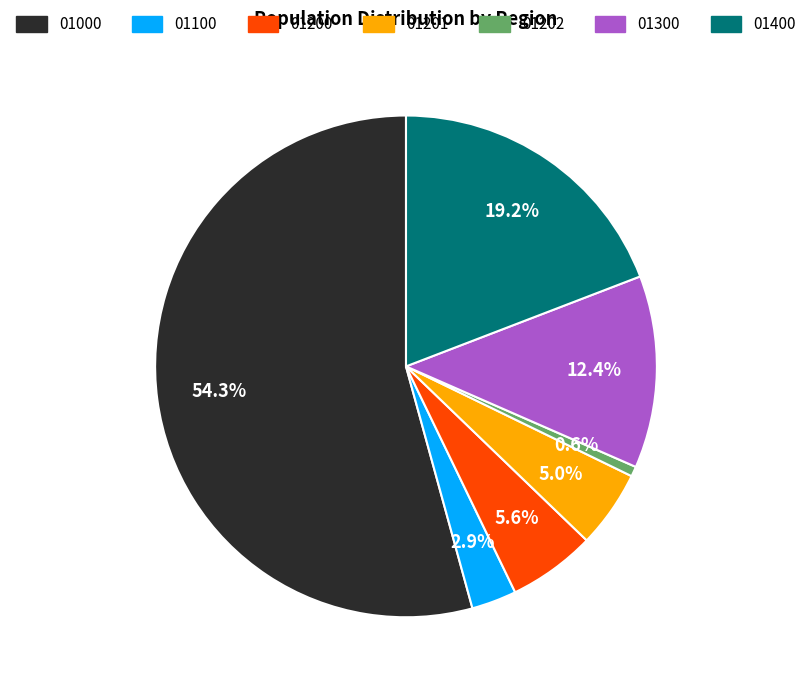

Rank the categories by value from lowest to highest.

01202, 01100, 01201, 01200, 01300, 01400, 01000